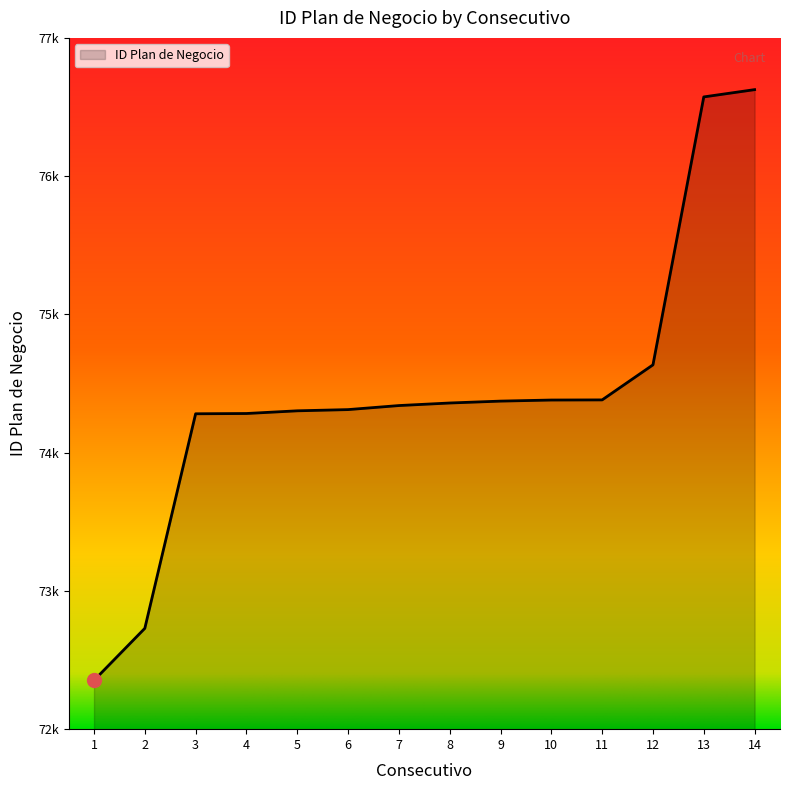

Does the chart have visible grid lines?

No